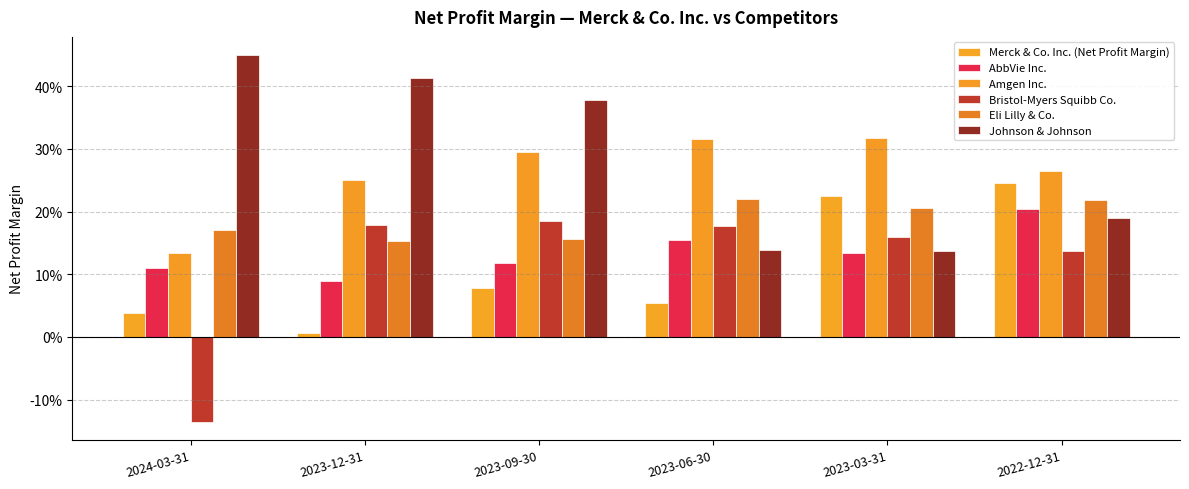

At how many categories does at least one series exceed 0?

6